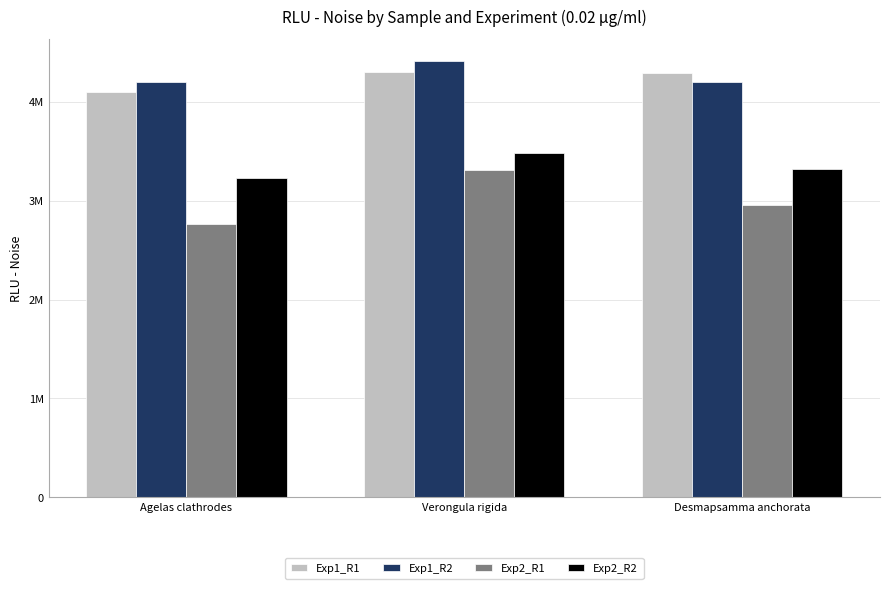

Is the value of Exp1_R1 at Agelas clathrodes greater than the value of Exp2_R1 at Verongula rigida?

Yes